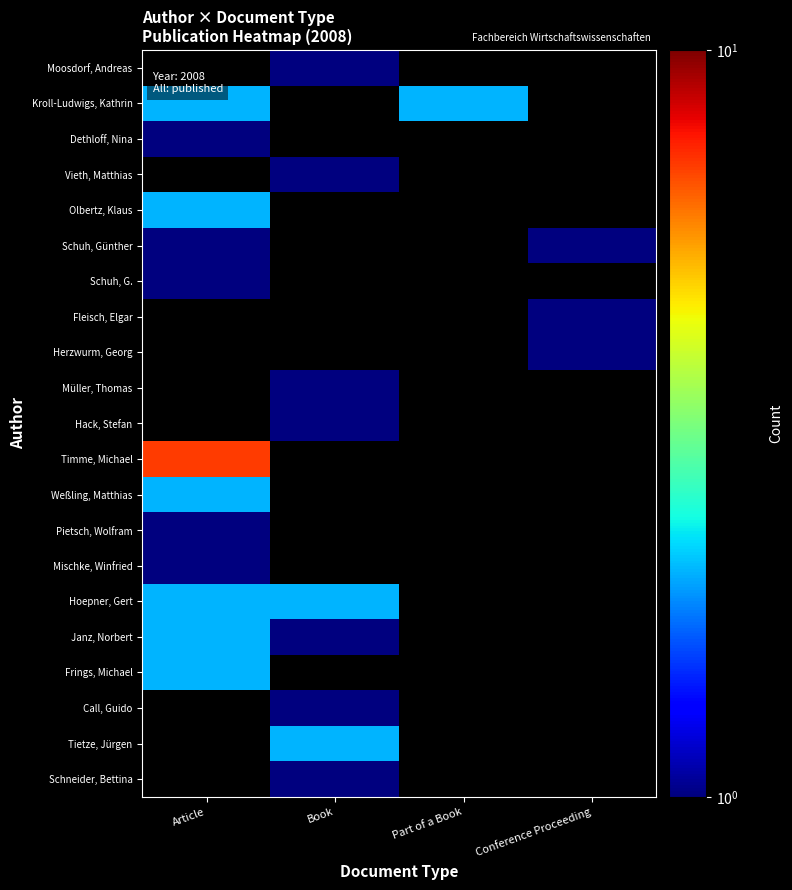

How many distinct data groups are displayed?

21